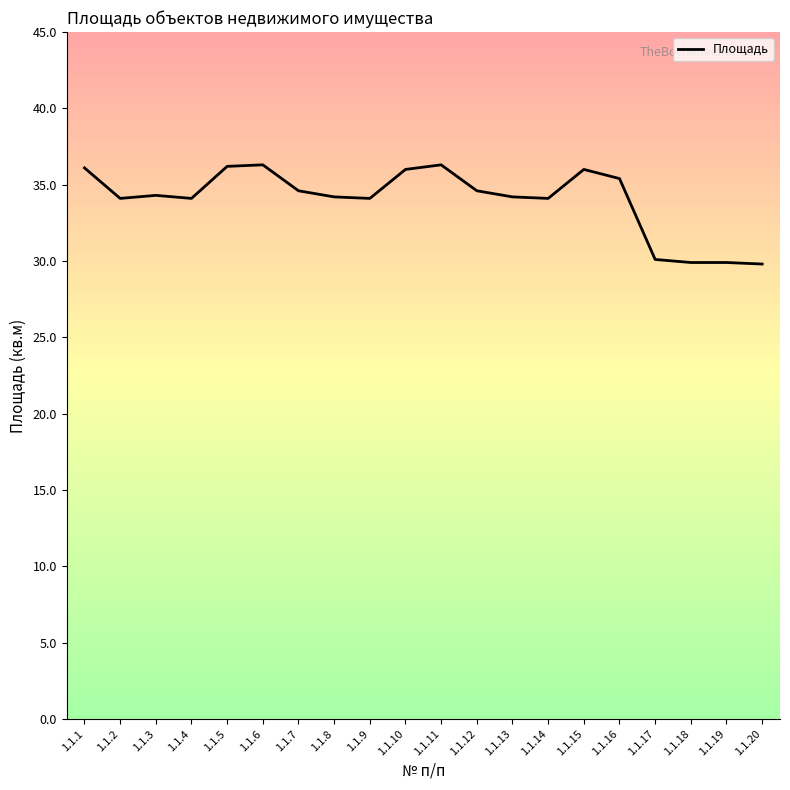

The value at 1.1.7 is 8.9. True or false?

False